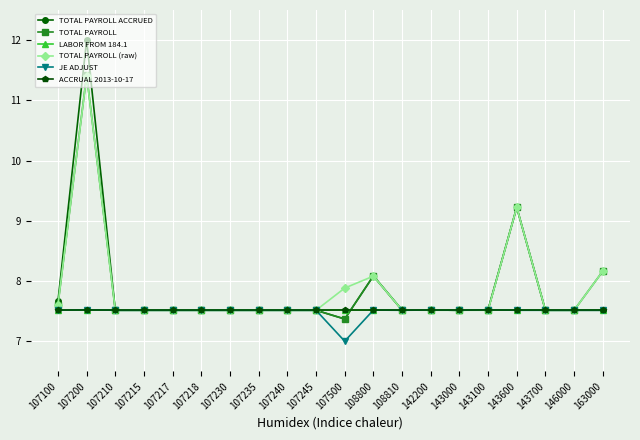

Reading left to right, what are all the values shown in this chart?

TOTAL PAYROLL ACCRUED: 107100=7.7	107200=12.0	107210=7.5	107215=7.5	107217=7.5	107218=7.5	107230=7.5	107235=7.5	107240=7.5	107245=7.5	107500=7.4	108800=8.1	108810=7.5	142200=7.5	143000=7.5	143100=7.5	143600=9.2	143700=7.5	146000=7.5	163000=7.5
TOTAL PAYROLL: 107100=7.6	107200=11.4	107210=7.5	107215=7.5	107217=7.5	107218=7.5	107230=7.5	107235=7.5	107240=7.5	107245=7.5	107500=7.4	108800=8.1	108810=7.5	142200=7.5	143000=7.5	143100=7.5	143600=9.2	143700=7.5	146000=7.5	163000=8.2
LABOR FROM 184.1: 107100=7.5	107200=7.5	107210=7.5	107215=7.5	107217=7.5	107218=7.5	107230=7.5	107235=7.5	107240=7.5	107245=7.5	107500=7.5	108800=7.5	108810=7.5	142200=7.5	143000=7.5	143100=7.5	143600=7.5	143700=7.5	146000=7.5	163000=7.5
TOTAL PAYROLL (raw): 107100=7.6	107200=11.4	107210=7.5	107215=7.5	107217=7.5	107218=7.5	107230=7.5	107235=7.5	107240=7.5	107245=7.5	107500=7.9	108800=8.1	108810=7.5	142200=7.5	143000=7.5	143100=7.5	143600=9.2	143700=7.5	146000=7.5	163000=8.2
JE ADJUST: 107100=7.5	107200=7.5	107210=7.5	107215=7.5	107217=7.5	107218=7.5	107230=7.5	107235=7.5	107240=7.5	107245=7.5	107500=7.0	108800=7.5	108810=7.5	142200=7.5	143000=7.5	143100=7.5	143600=7.5	143700=7.5	146000=7.5	163000=7.5
ACCRUAL 2013-10-17: 107100=7.5	107200=7.5	107210=7.5	107215=7.5	107217=7.5	107218=7.5	107230=7.5	107235=7.5	107240=7.5	107245=7.5	107500=7.5	108800=7.5	108810=7.5	142200=7.5	143000=7.5	143100=7.5	143600=7.5	143700=7.5	146000=7.5	163000=7.5